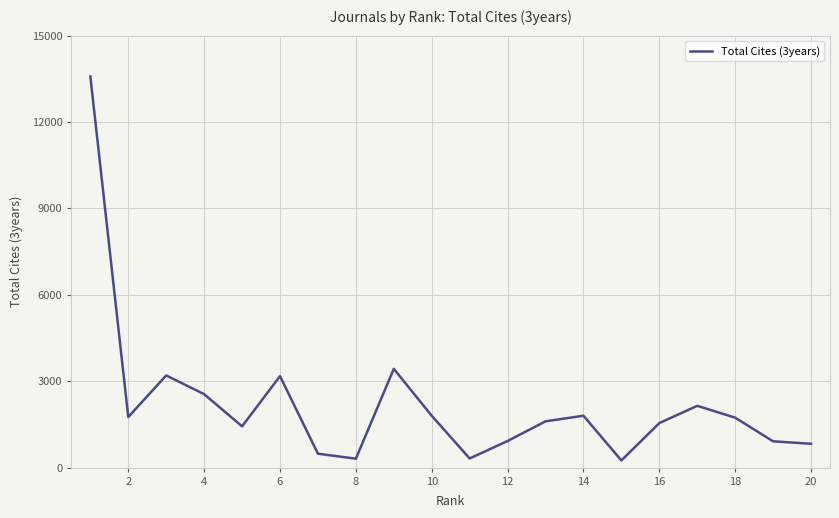

Does the chart have visible grid lines?

Yes